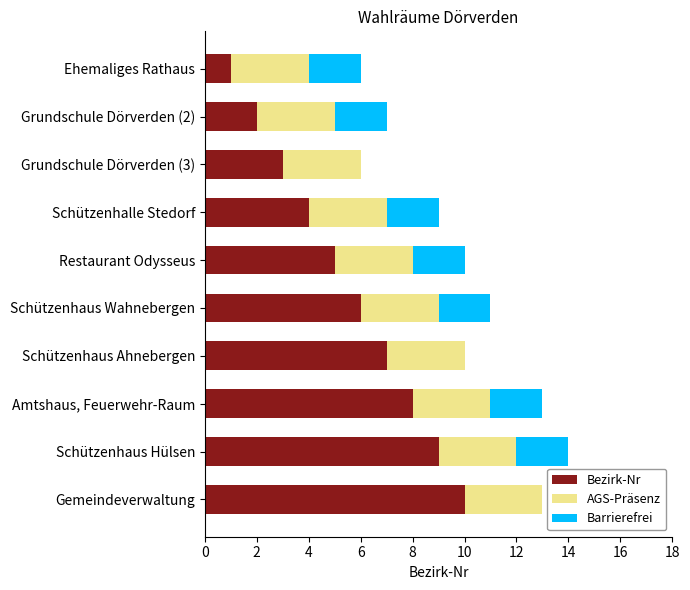

The value of Bezirk-Nr at Grundschule Dörverden (2) is 2. True or false?

True